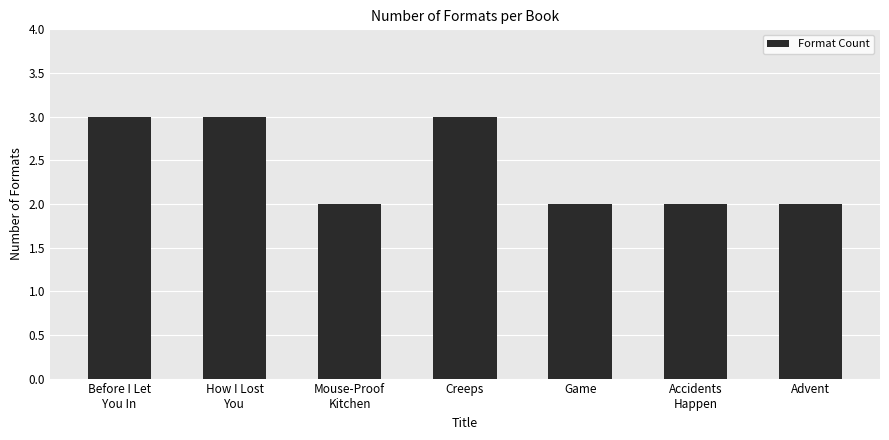

What position from the right is Before I Let
You In?

7